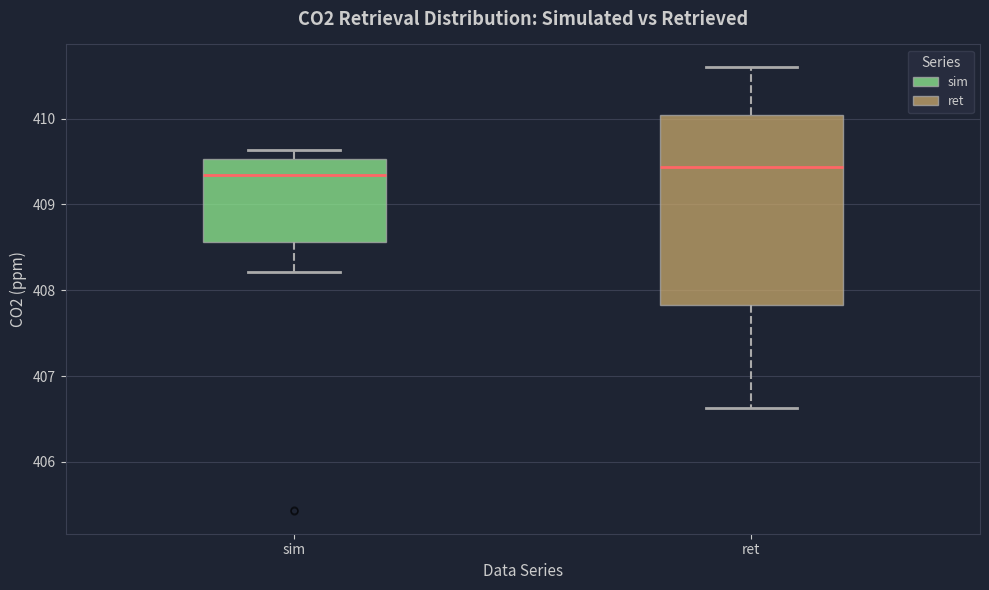

Reading left to right, transcribe this box plot: for each box, give where its median line is, the range the box spans, and where its two whiskers end, as read against the y-axis. The values are not printed on the chart, so give them approximately, as read against the axis.

sim: median 409.3, box 408.6 to 409.5, whiskers 408.2 to 409.6
ret: median 409.4, box 407.8 to 410.0, whiskers 406.6 to 410.6